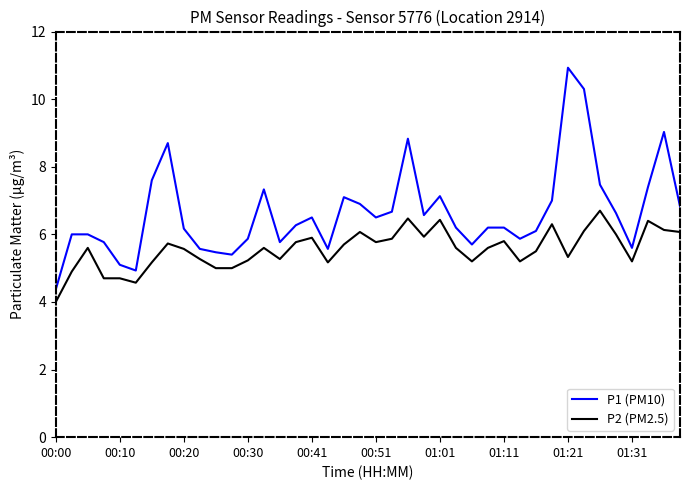

What is the difference between the second highest and minimum values in the P2 (PM2.5) series?

2.5